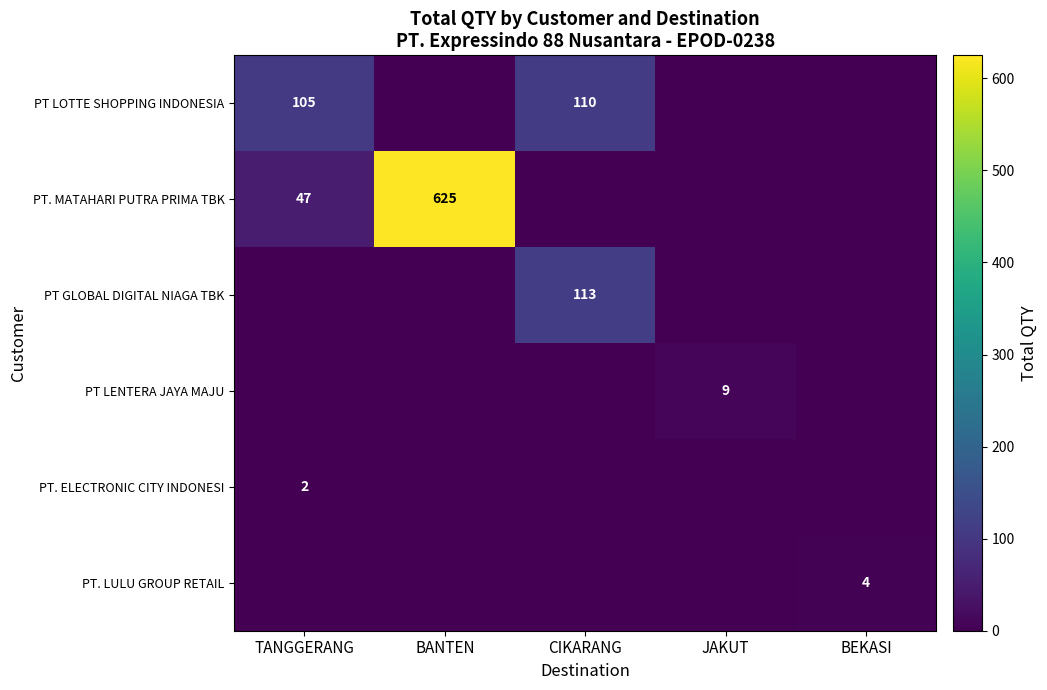

Is it true that PT. MATAHARI PUTRA PRIMA TBK equals 17 at TANGGERANG?

False